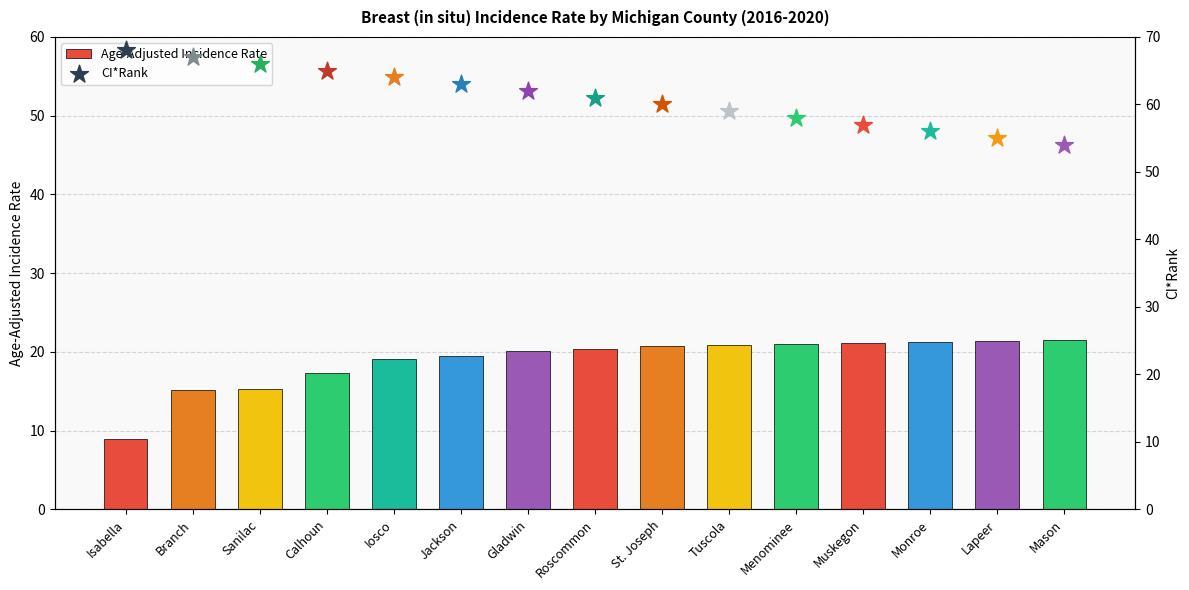

Which has a higher value, Calhoun or Menominee?

Menominee